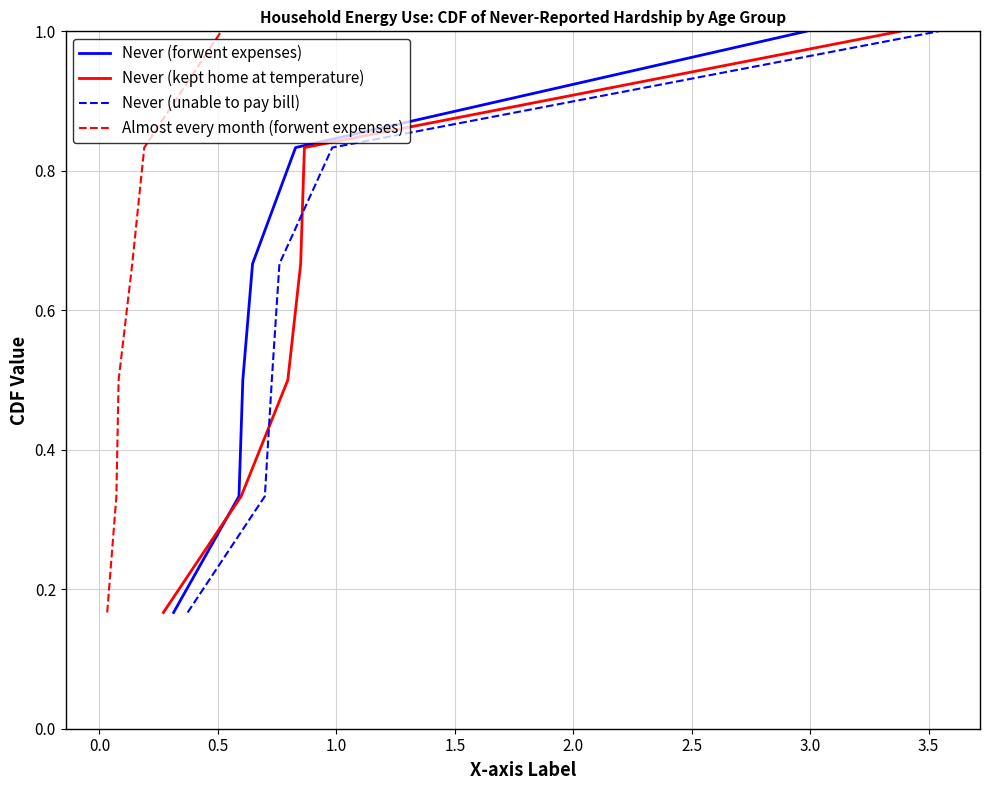

What are all the series names shown in the legend?

Never (forwent expenses), Never (kept home at temperature), Never (unable to pay bill), Almost every month (forwent expenses)